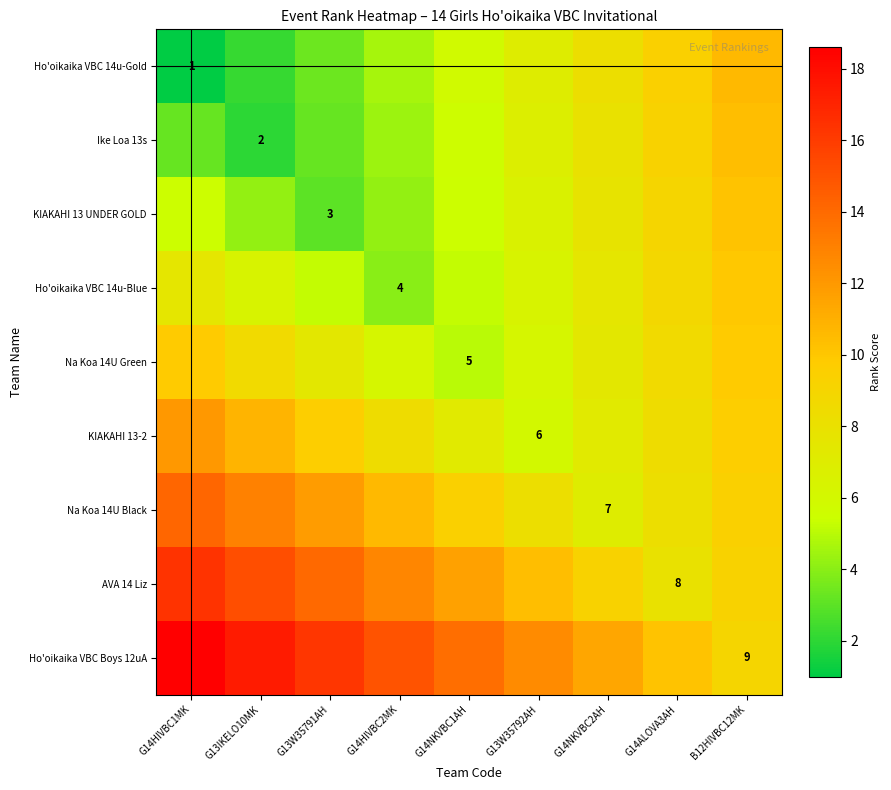

List the labels in order of Ho'oikaika VBC 14u-Gold value, smallest first.

G14HIVBC1MK, G13IKELO10MK, G13W35791AH, G14HIVBC2MK, G14NKVBC1AH, G13W35792AH, G14NKVBC2AH, G14ALOVA3AH, B12HIVBC12MK